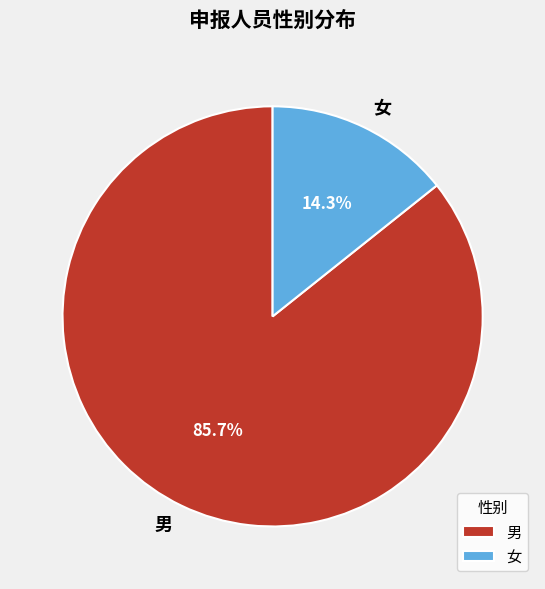

What percentage is the 男 slice, to the nearest percent?

86%